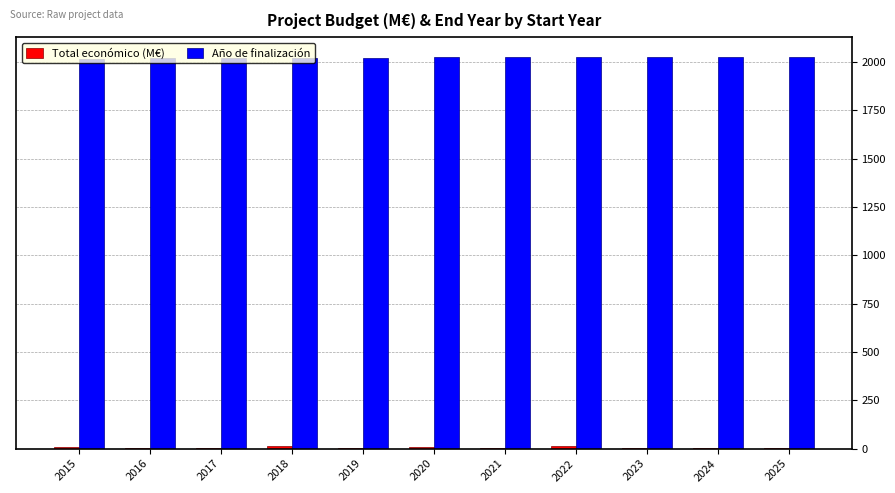

The value of Año de finalización at 2024 is 512.4. True or false?

False